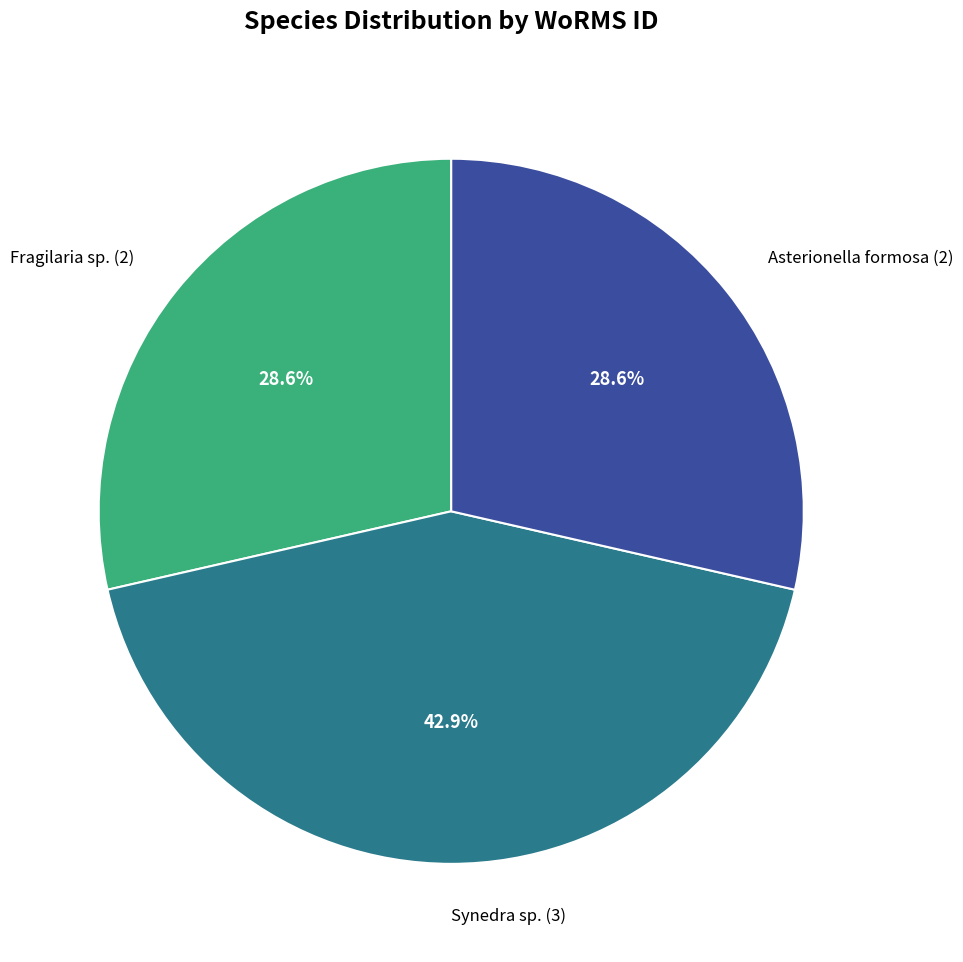

Do Synedra sp. and Asterionella formosa together represent more than half of the pie?

Yes